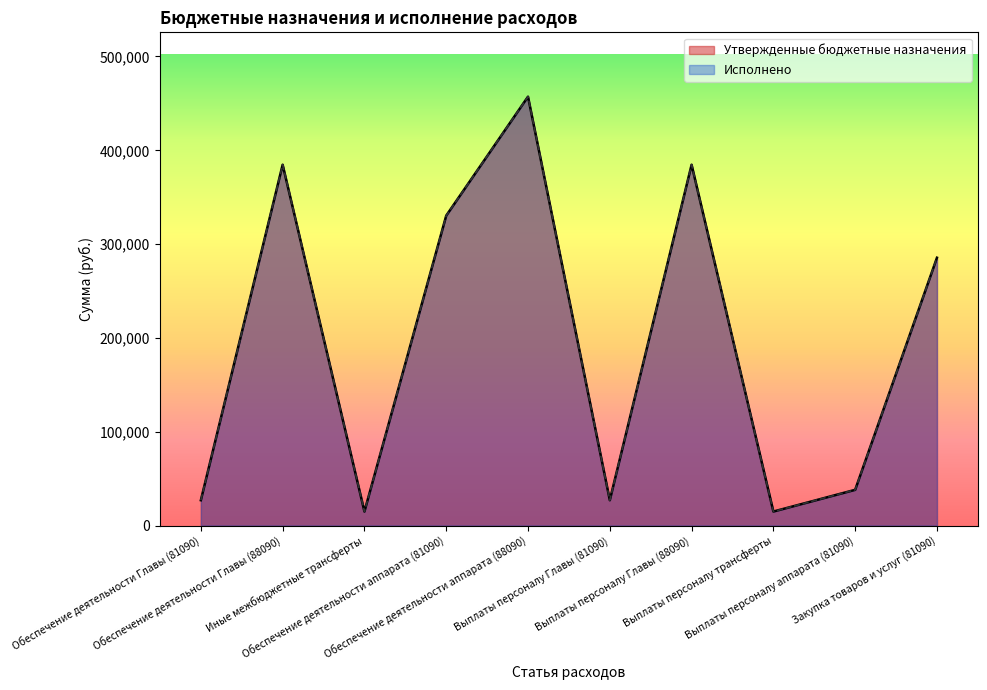

True or false: Исполнено and Утвержденные бюджетные назначения cross at least once.

False